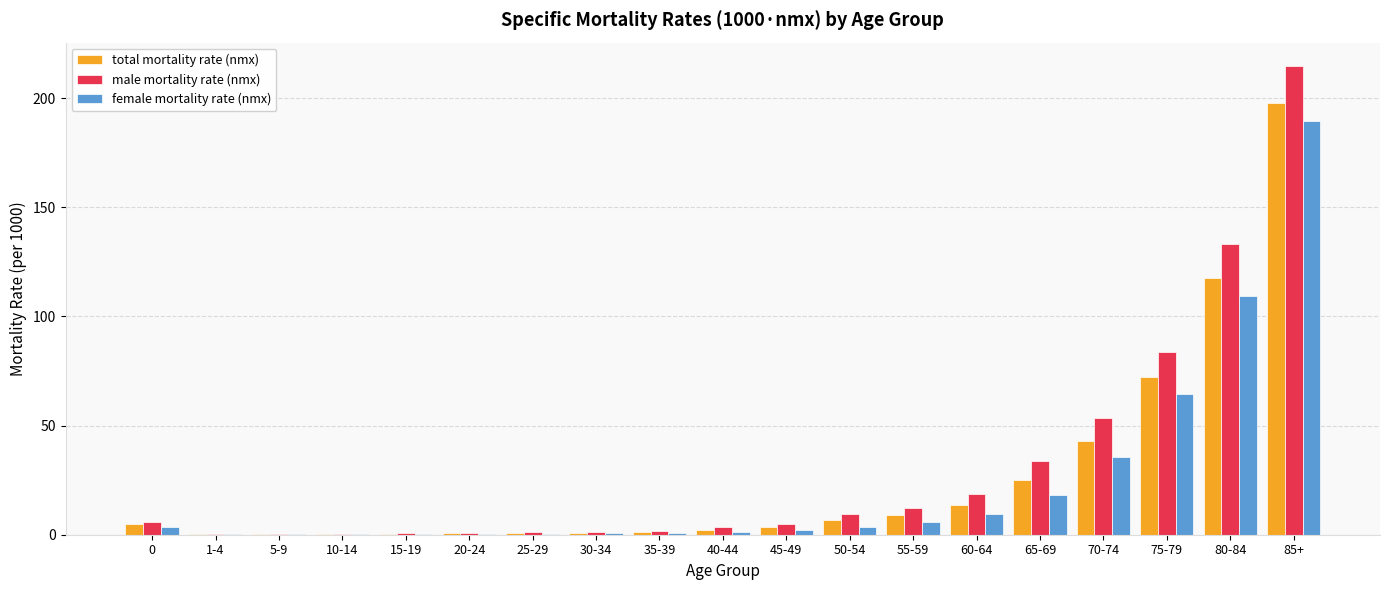

The value of total mortality rate (nmx) at 60-64 is 21.8. True or false?

False